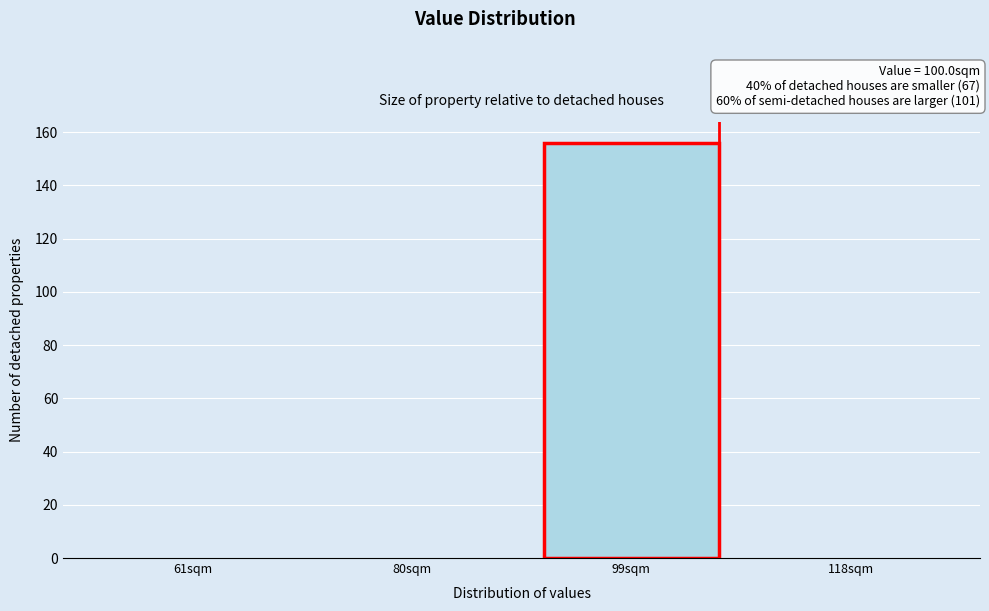

Reading left to right, what are all the values shown in this chart?

61sqm=0	80sqm=0	99sqm=156	118sqm=0